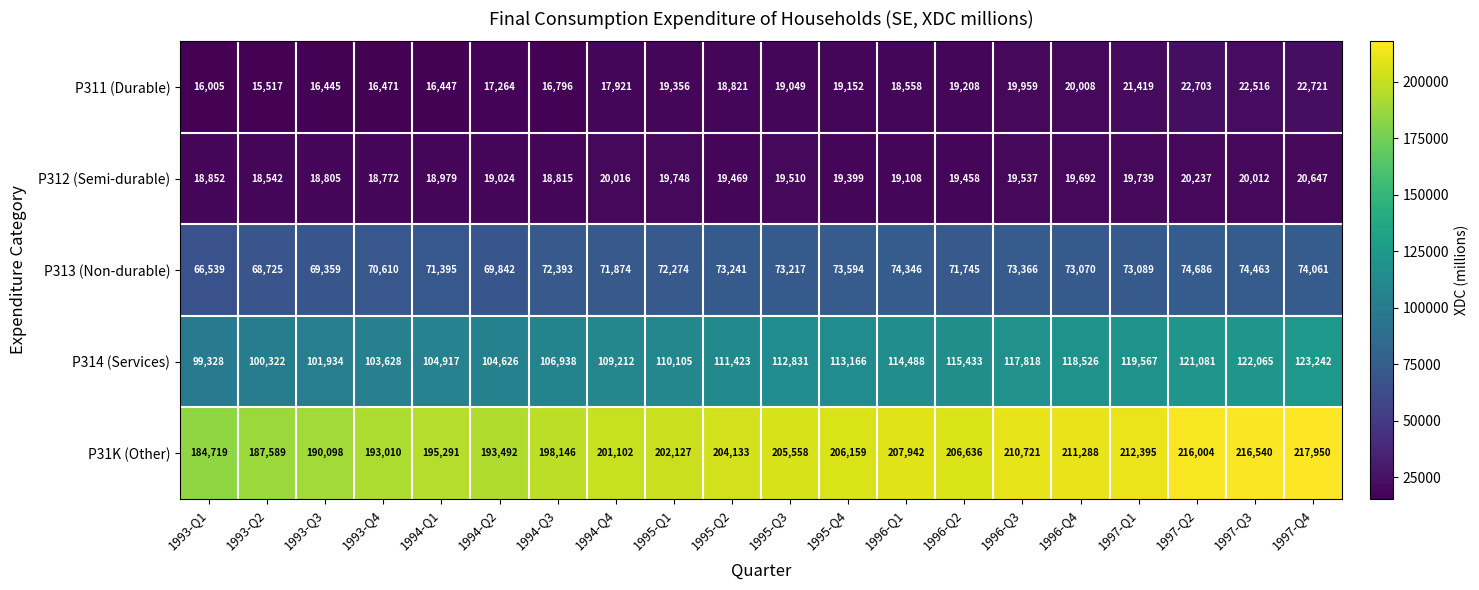

What is the difference between the second highest and minimum values in the P313 (Non-durable) series?

7924